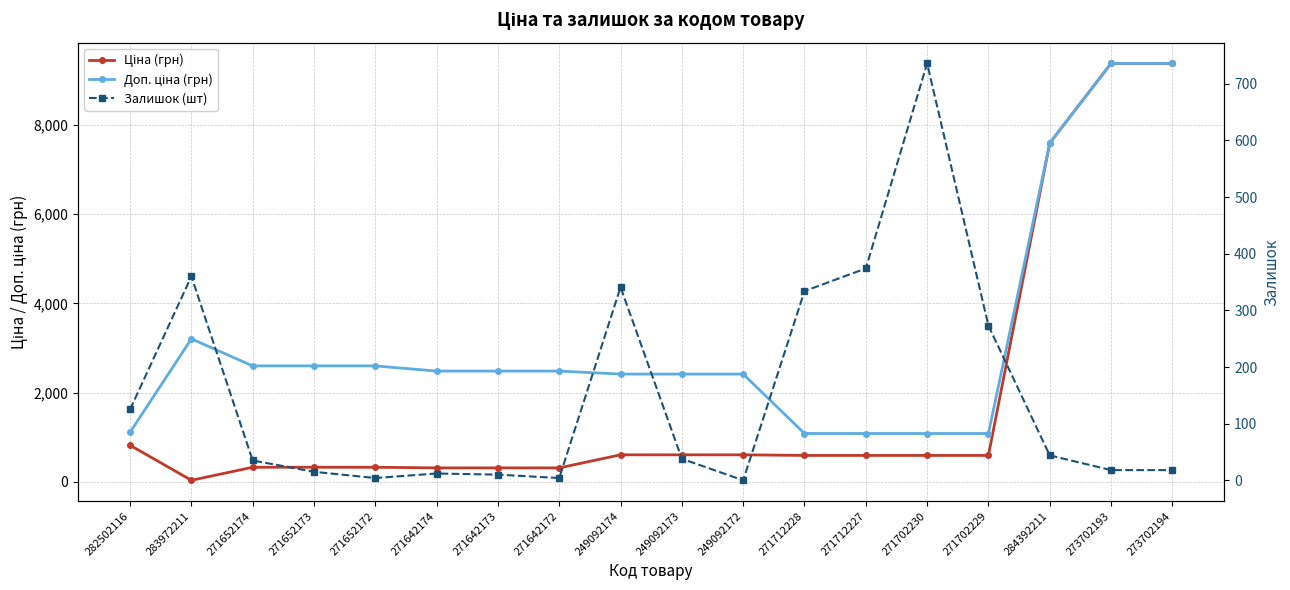

What is the total value across all series at 271712228?

2005.6